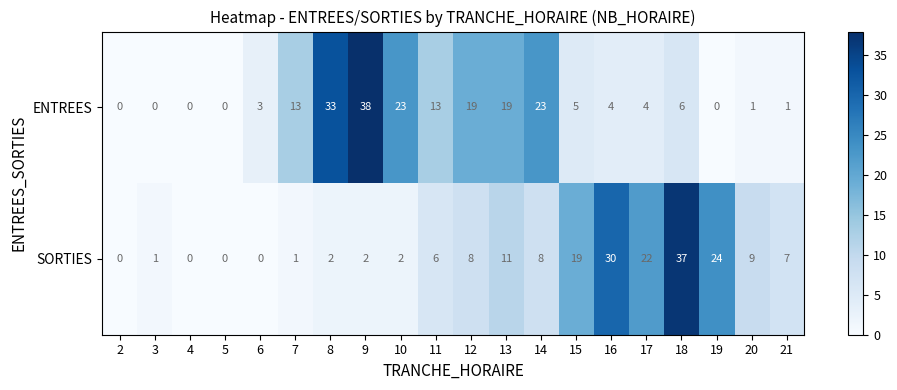

Read the SORTIES value at 13.

11